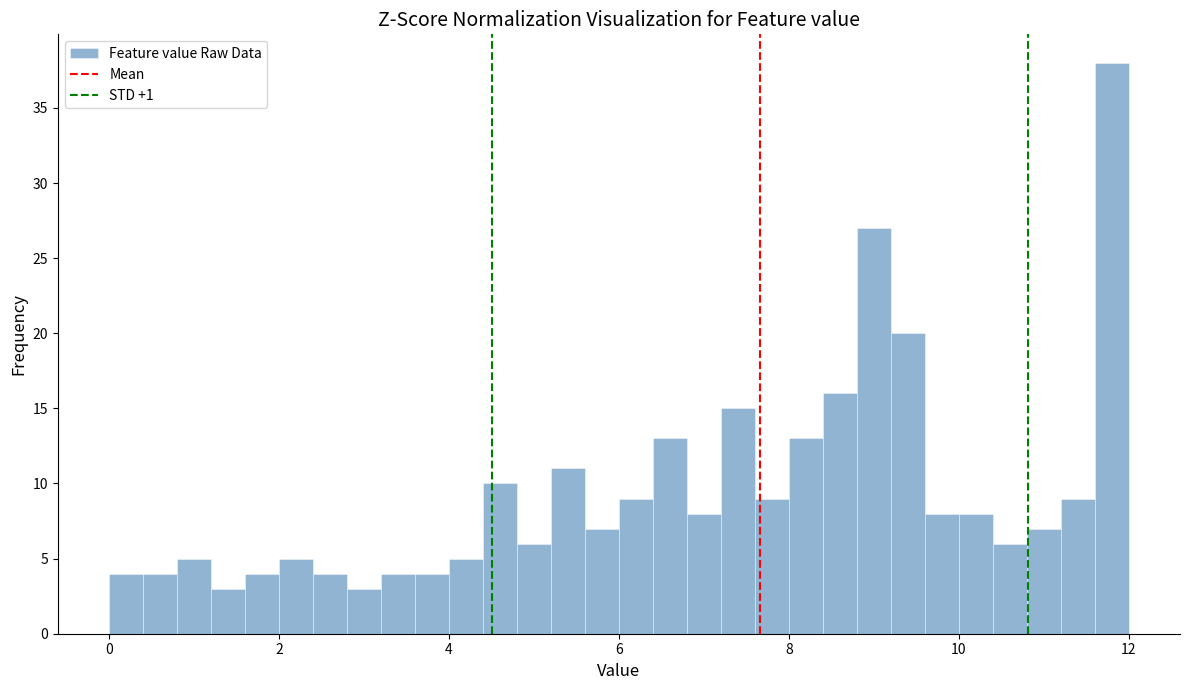

Around what value on the x-axis is the tallest bar? Give the approximate position of its centre, as read against the axis.

11.8